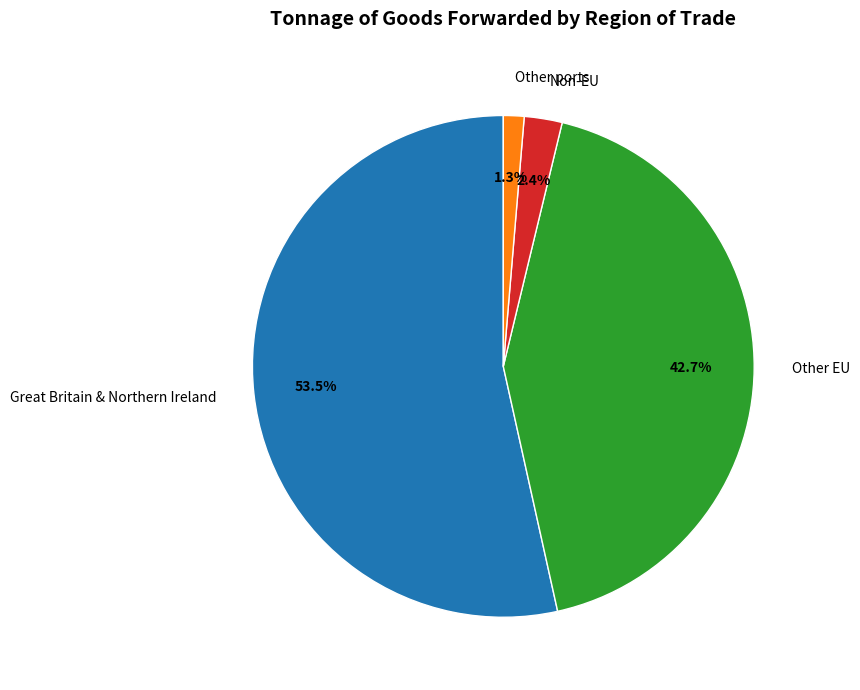

To the nearest percent, what is the combined percentage of Other ports and Non-EU?

4%